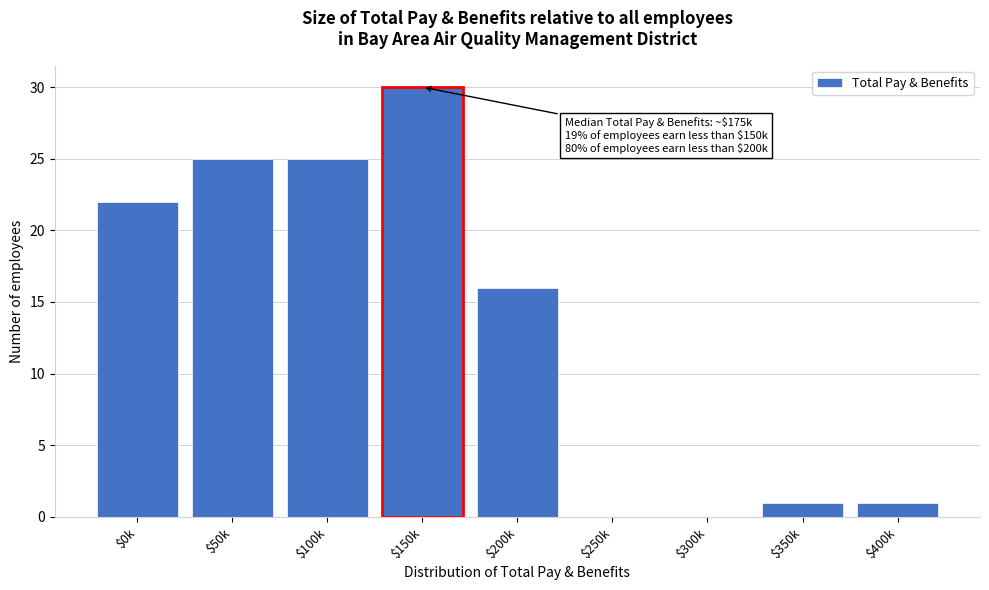

Which category has the highest value across all series?

$150k